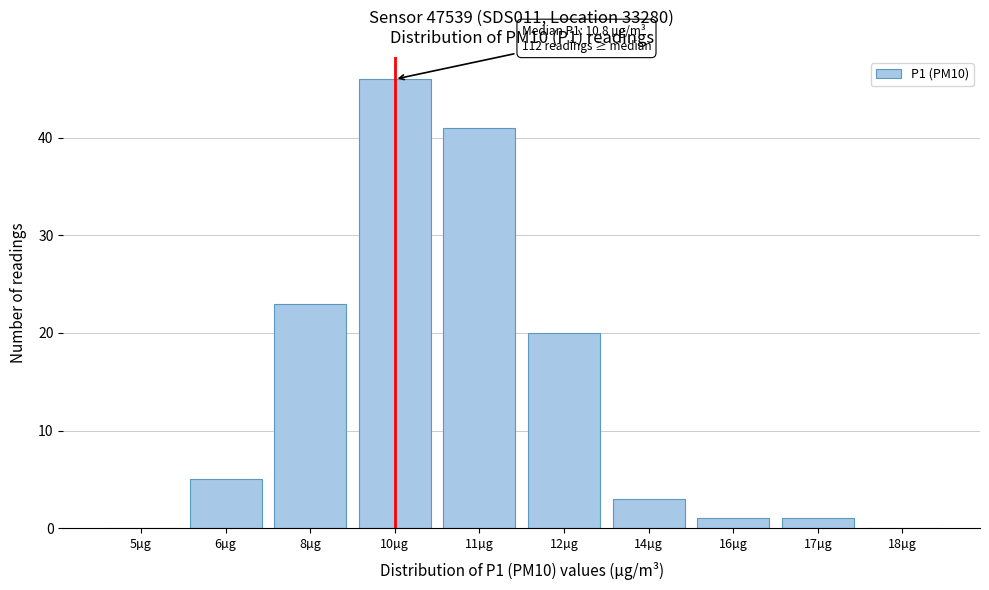

Reading left to right, what are all the values shown in this chart?

5µg=0	6µg=5	8µg=23	10µg=46	11µg=41	12µg=20	14µg=3	16µg=1	17µg=1	18µg=0